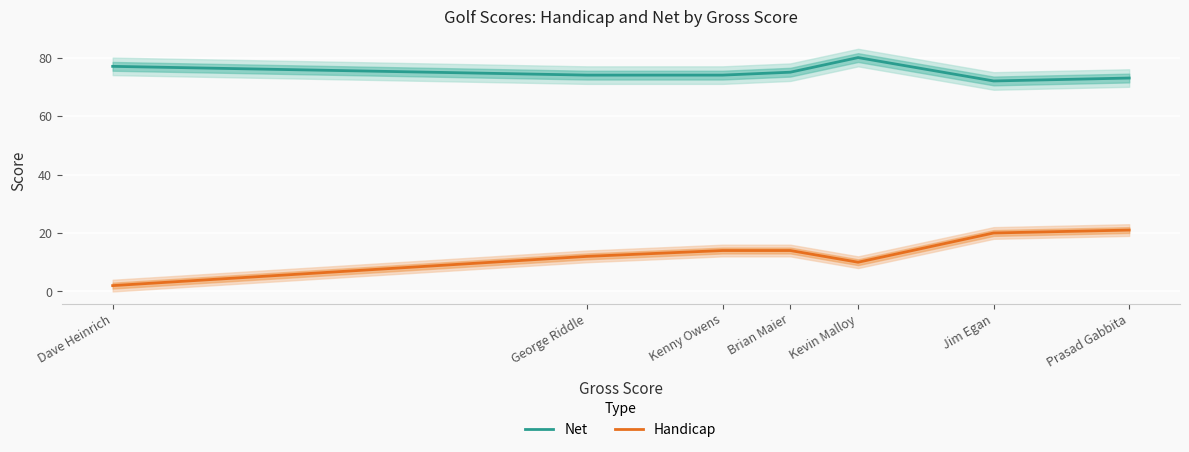

Is this an area chart (filled region under the line)?

No